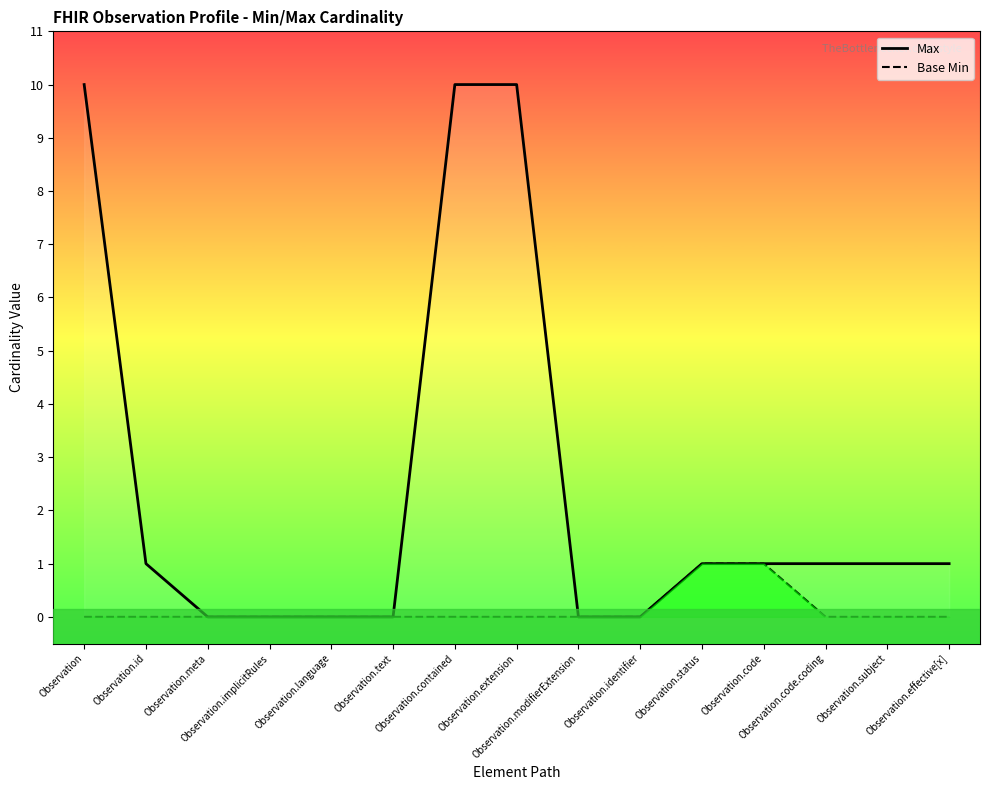

At how many categories does at least one series exceed 1?

3